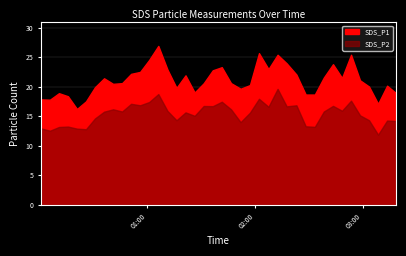

At which category is the sum across all series the highest?

13